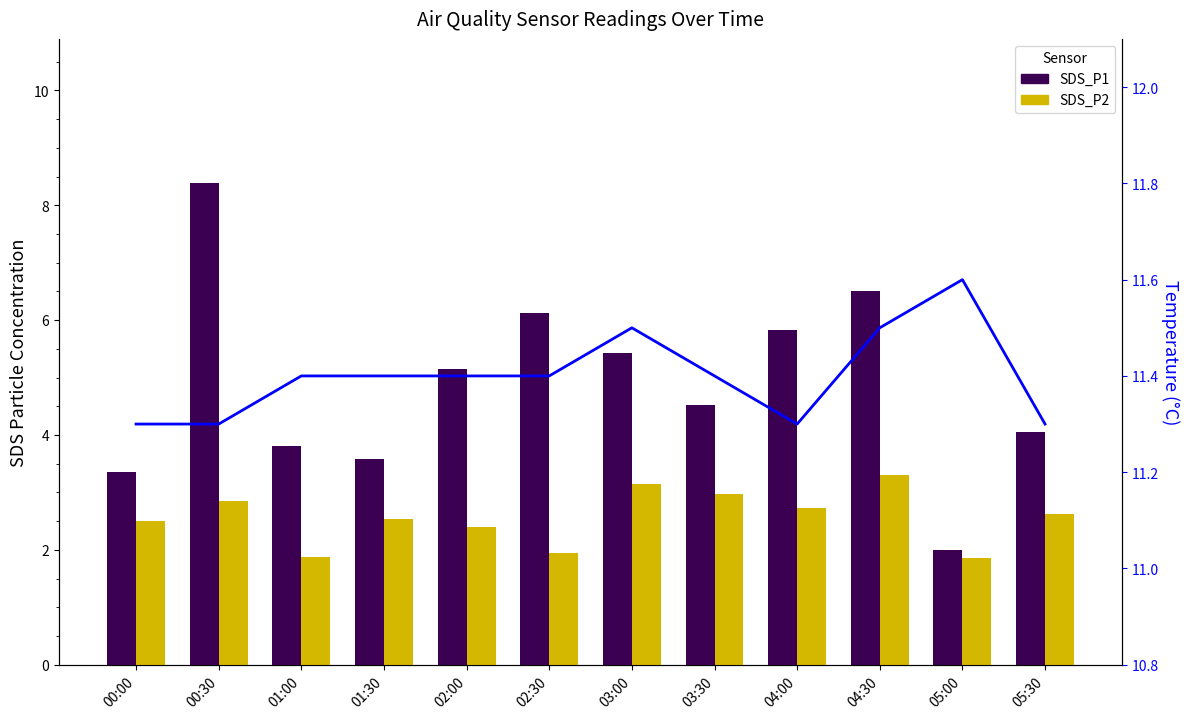

Rank the series at 00:00 from lowest to highest value.

SDS_P2, SDS_P1